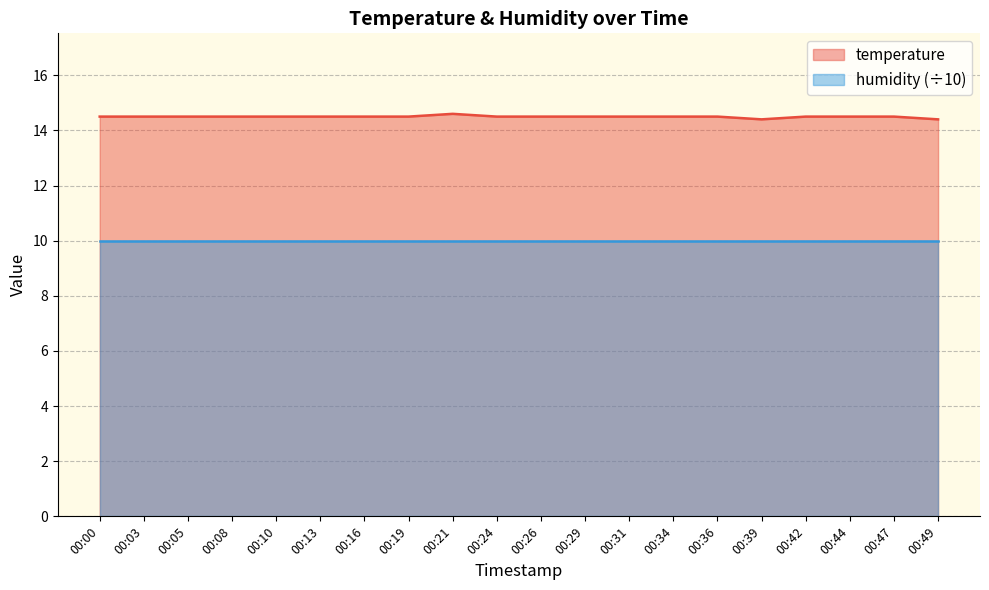

What is the difference between the maximum and minimum values?

0.2